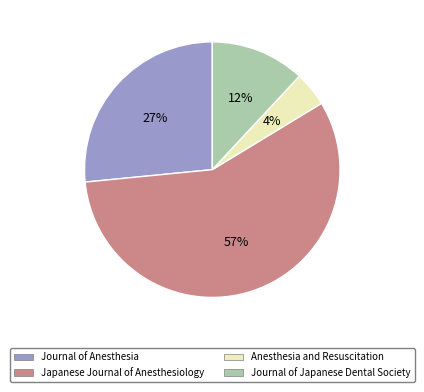

To the nearest percent, what is the difference between the largest and smallest slice percentages?

53%